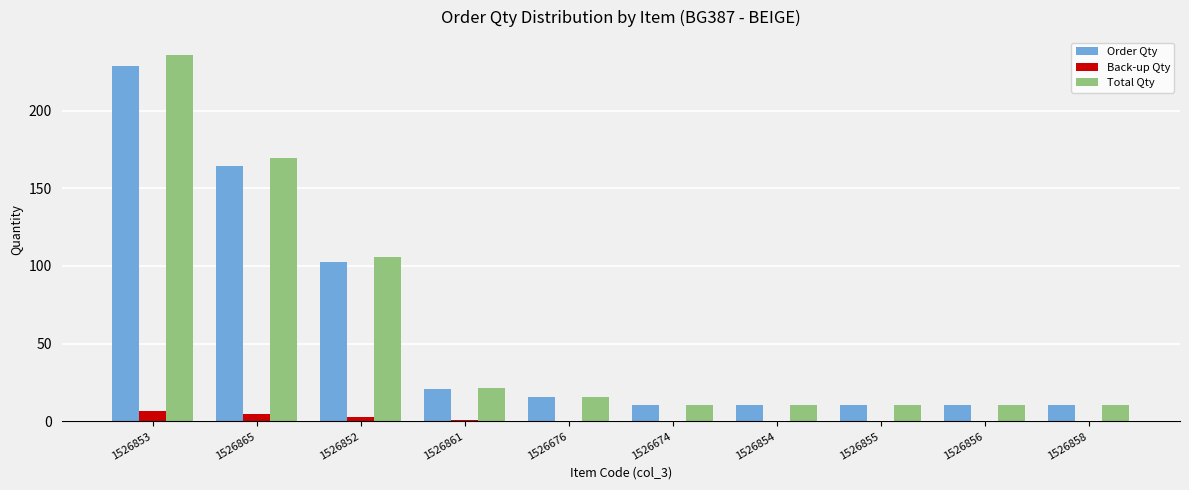

What is the sum of all Total Qty values?

600.6